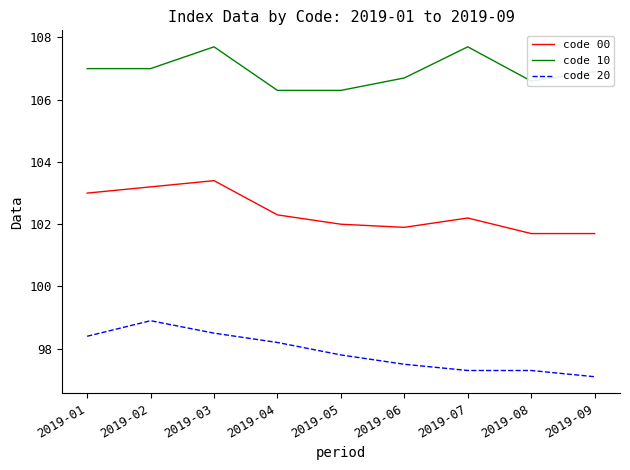

True or false: code 00 and code 20 intersect in this chart.

False